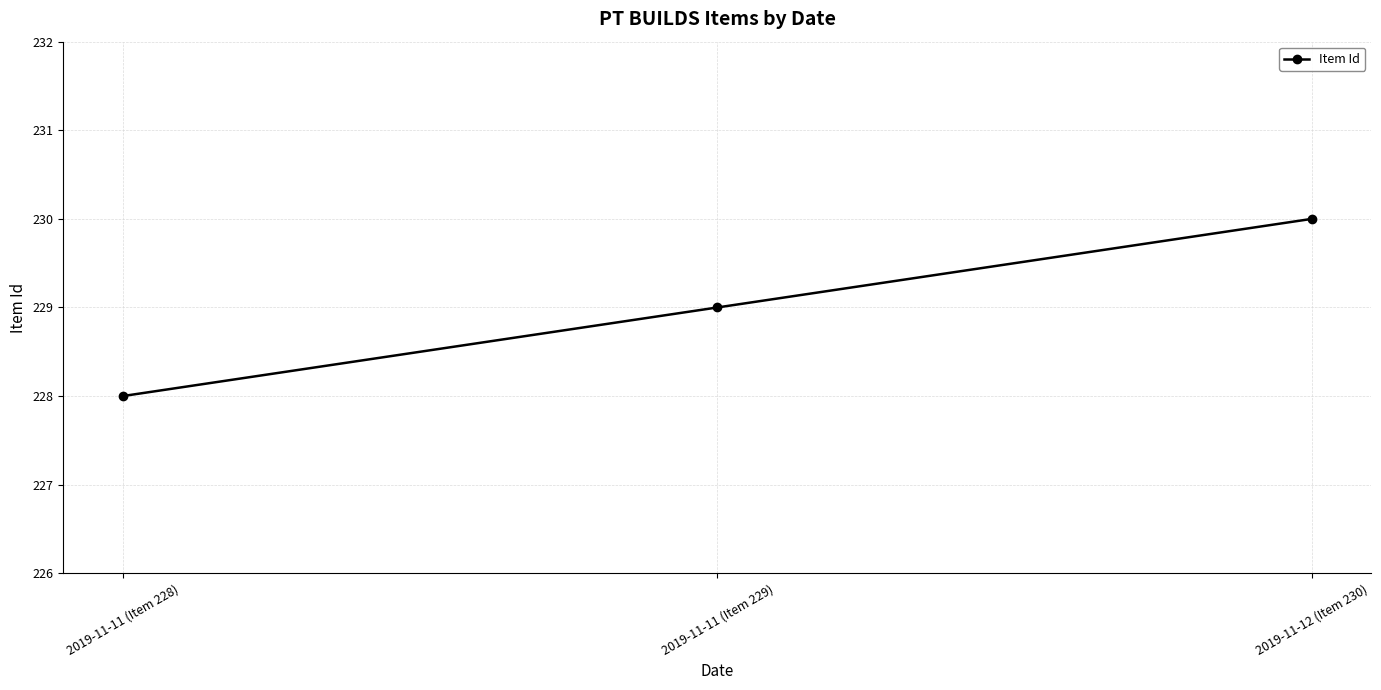

Does the chart display data point markers on the line(s)?

Yes